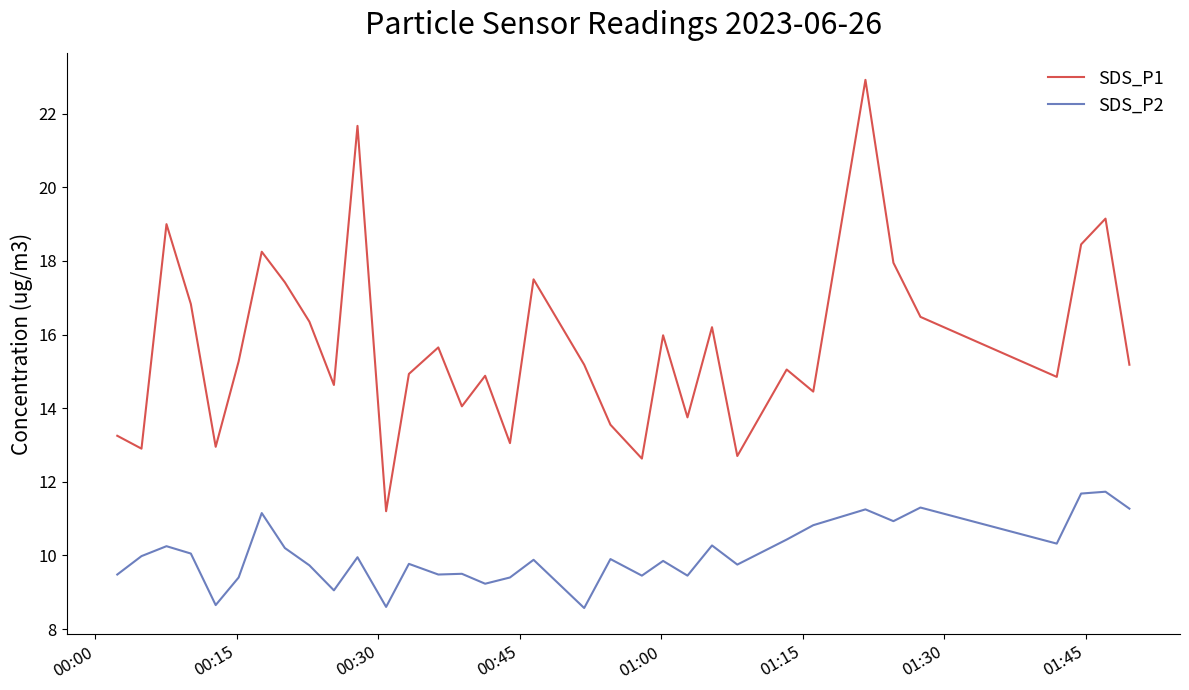

True or false: SDS_P1 and SDS_P2 cross at least once.

False